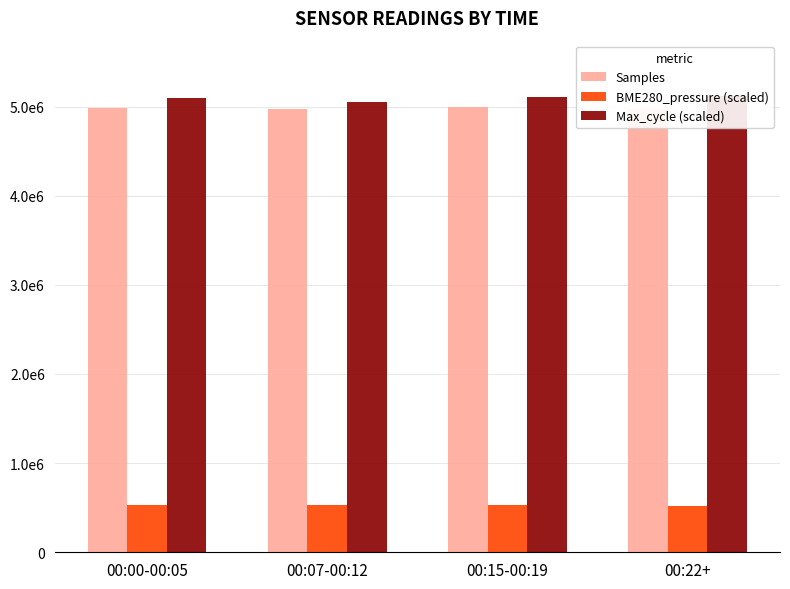

At which label does Max_cycle (scaled) reach its minimum?

00:07-00:12